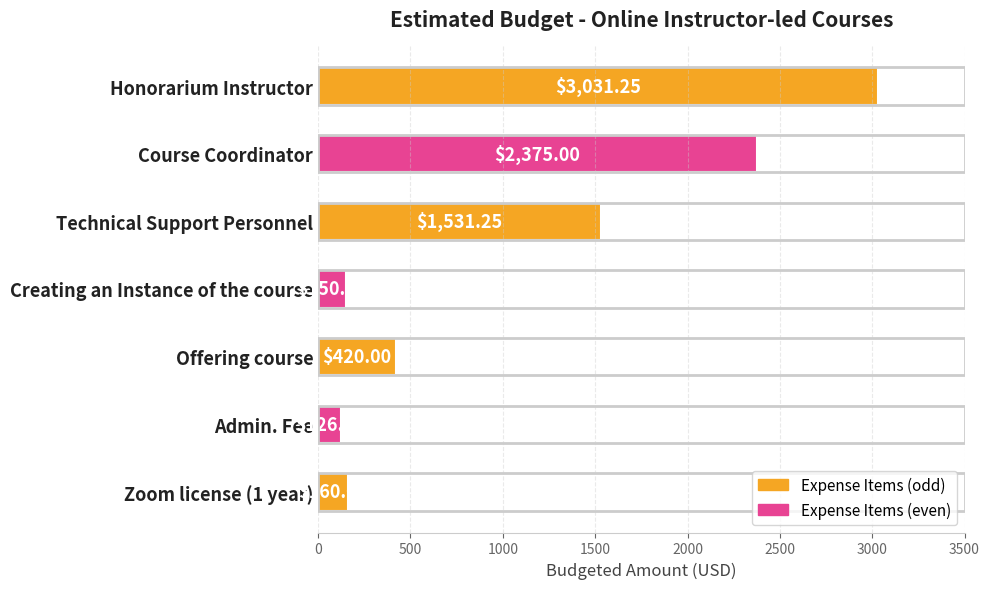

Rank the categories by value from highest to lowest.

Honorarium Instructor, Course Coordinator, Technical Support Personnel, Offering course, Zoom license (1 year), Creating an Instance of the course, Admin. Fee